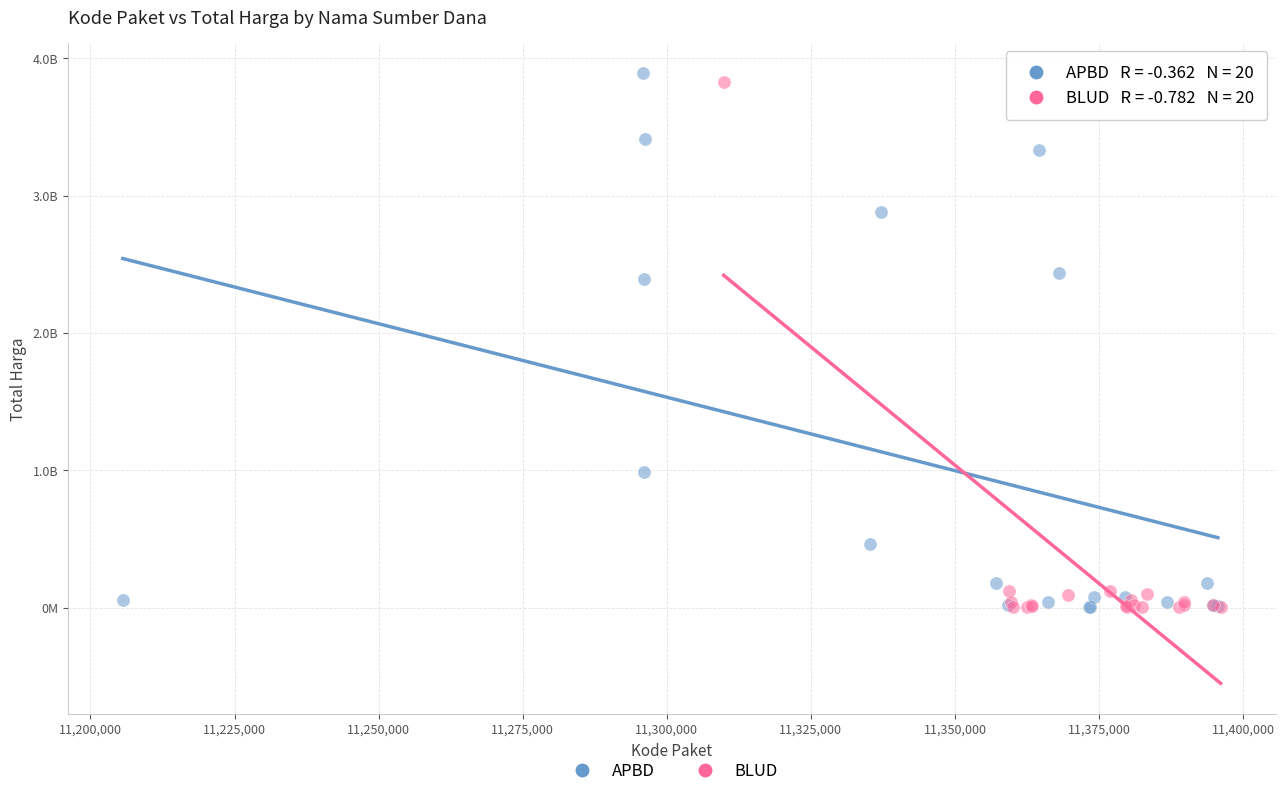

Which series has the largest Y range (max minus min)?

APBD